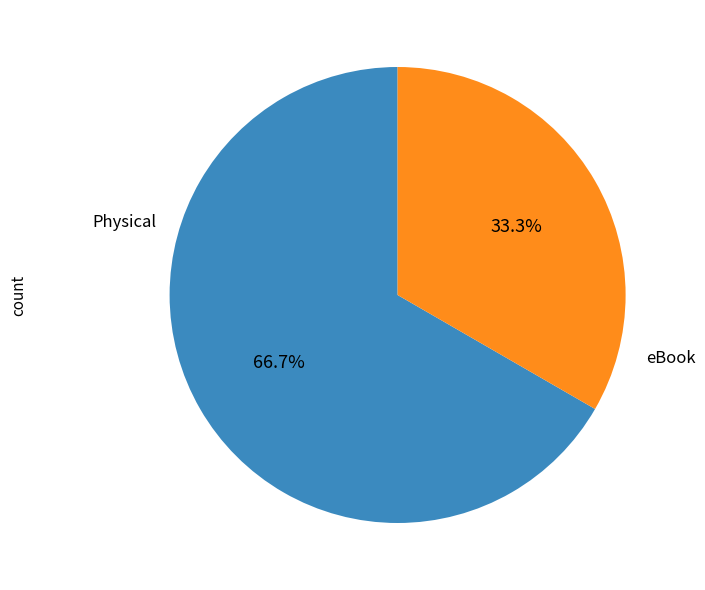

Which category has the smallest portion of the pie?

eBook